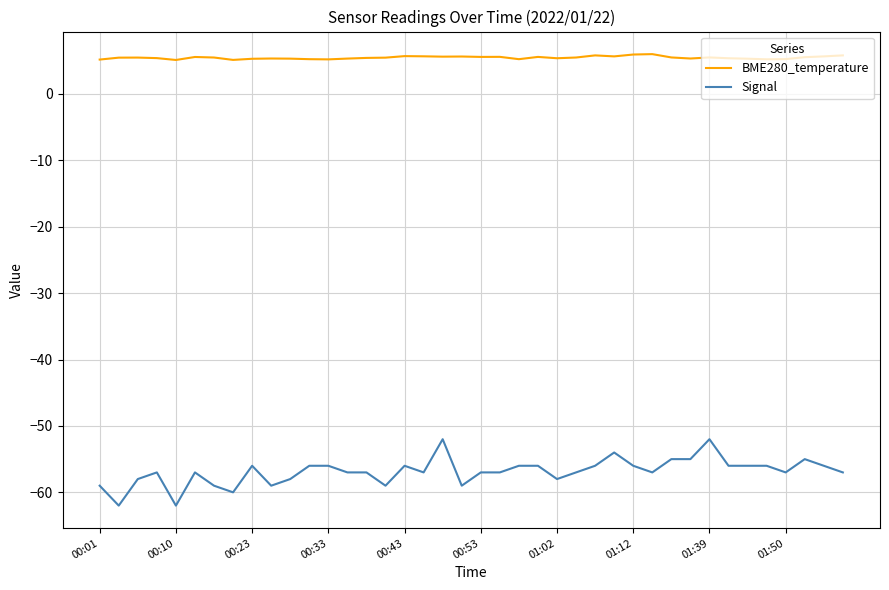

Rank the series by their maximum value, from lowest to highest.

Signal, BME280_temperature